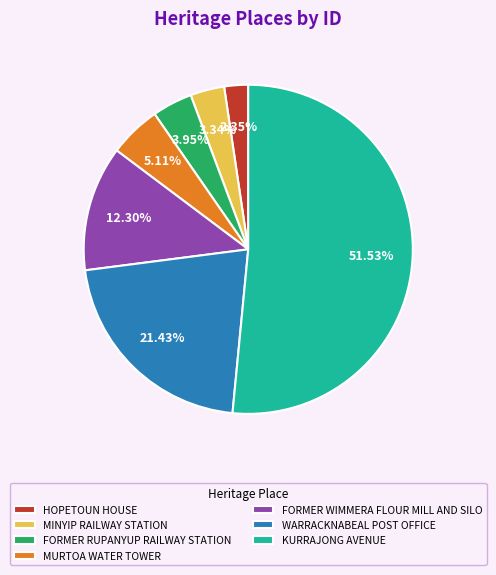

What percentage do WARRACKNABEAL POST OFFICE and KURRAJONG AVENUE together represent?

73.0%